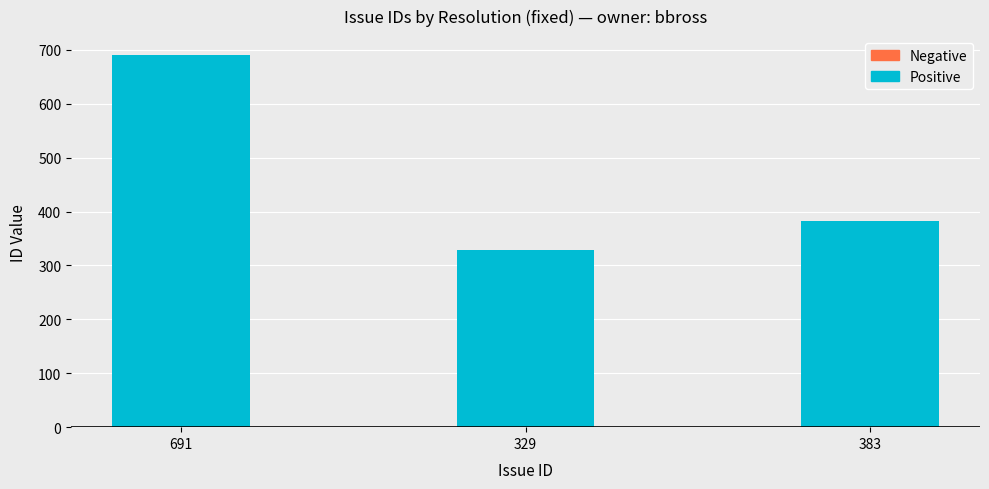

What is the difference between the maximum and minimum values?

362